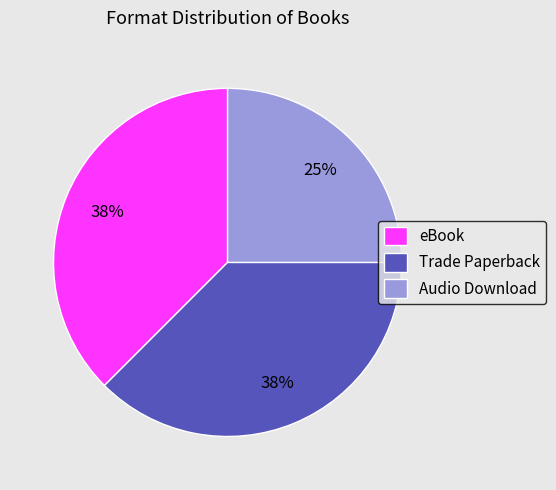

Which slice is the smallest?

Audio Download